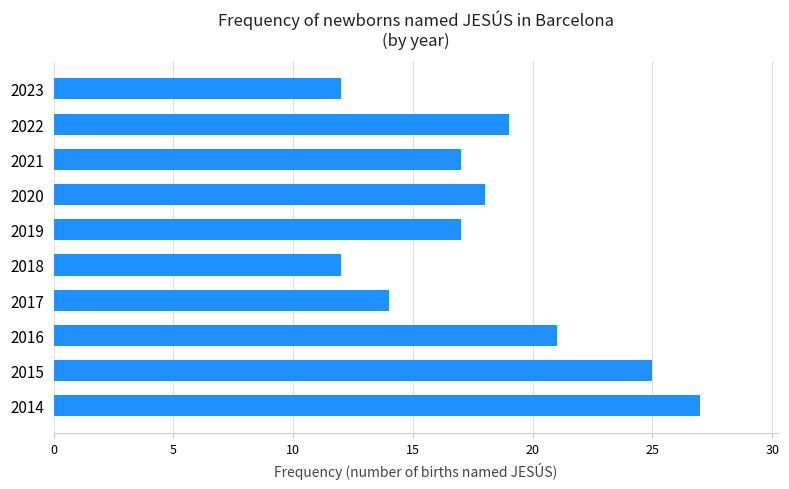

Reading bottom to top, transcribe all the data shown in this chart.

27	25	21	14	12	17	18	17	19	12